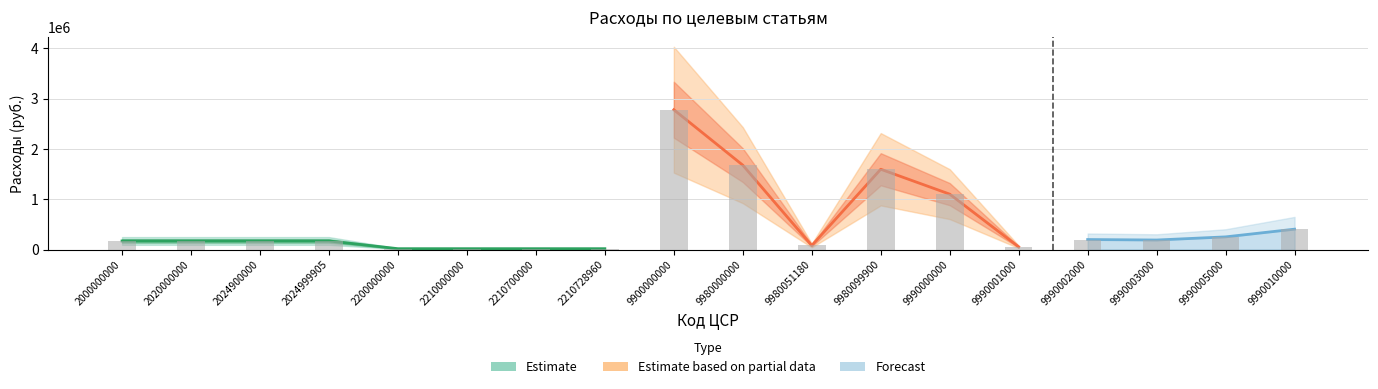

Reading right to left, what are all the values shown in this chart?

9990010000=405667.5	9990005000=252476.0	9990003000=190000.0	9990002000=199778.0	9990001000=53942.6	9990000000=1101864.1	9980099900=1596442.9	9980051180=81200.0	9980000000=1677642.9	9900000000=2779507.0	2210728960=18000.0	2210700000=18000.0	2210000000=18000.0	2200000000=18000.0	2024999905=171240.0	2024900000=171240.0	2020000000=171240.0	2000000000=171240.0